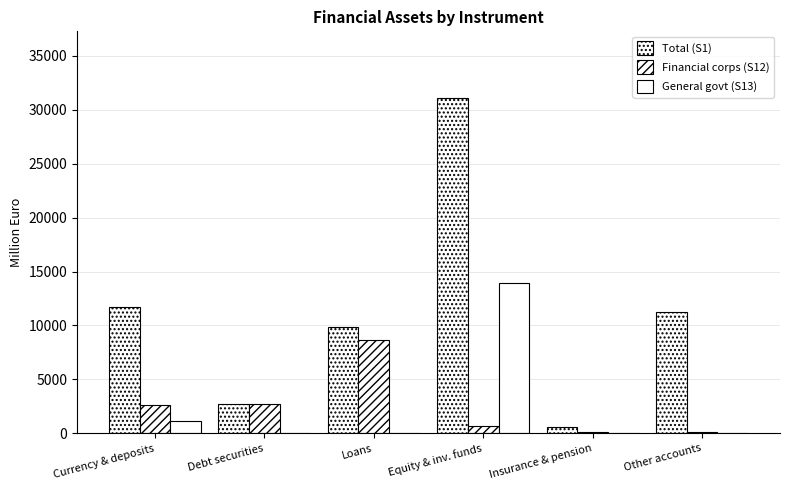

Reading right to left, what are all the values shown in this chart?

Total (S1): Other accounts=11207.1	Insurance & pension=592.2	Equity & inv. funds=31053.5	Loans=9879.5	Debt securities=2692.5	Currency & deposits=11685.0
Financial corps (S12): Other accounts=150.2	Insurance & pension=98.6	Equity & inv. funds=692.3	Loans=8609.1	Debt securities=2692.5	Currency & deposits=2649.3
General govt (S13): Other accounts=0.0	Insurance & pension=0.0	Equity & inv. funds=13900.3	Loans=0.0	Debt securities=0.0	Currency & deposits=1125.9